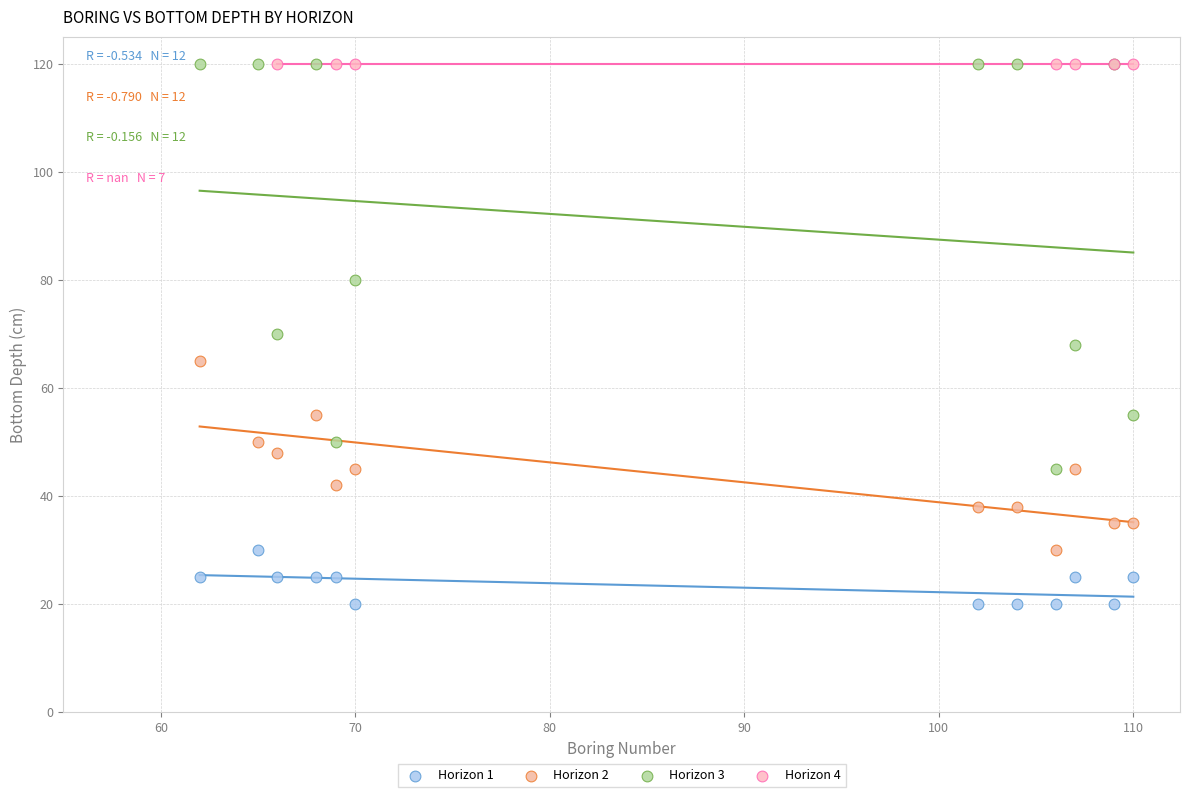

Which series contains the lowest Y value?

Horizon 1